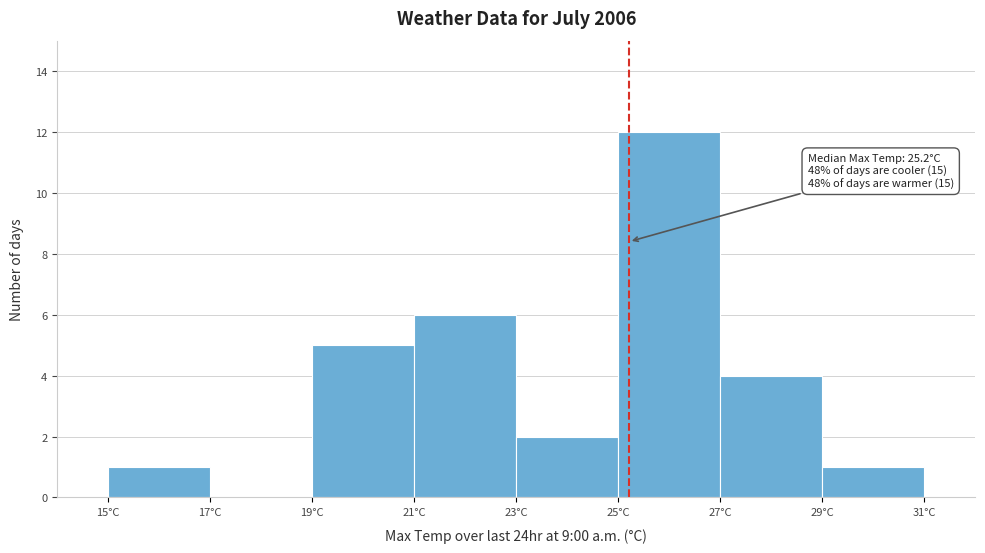

Which range on the x-axis has the tallest bar?

25 to 27